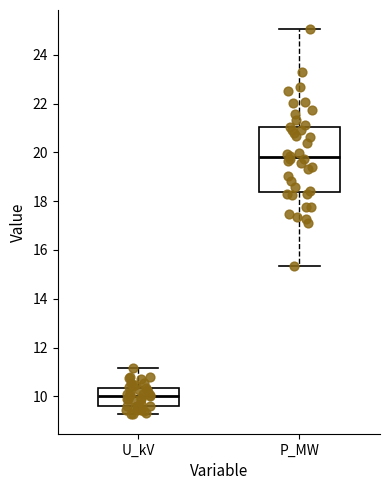

Reading left to right, transcribe this box plot: for each box, give where its median line is, the range the box spans, and where its two whiskers end, as read against the y-axis. The values are not printed on the chart, so give them approximately, as read against the axis.

U_kV: median 10.0, box 9.6 to 10.4, whiskers 9.2 to 11.2
P_MW: median 19.8, box 18.4 to 21.0, whiskers 15.4 to 25.0